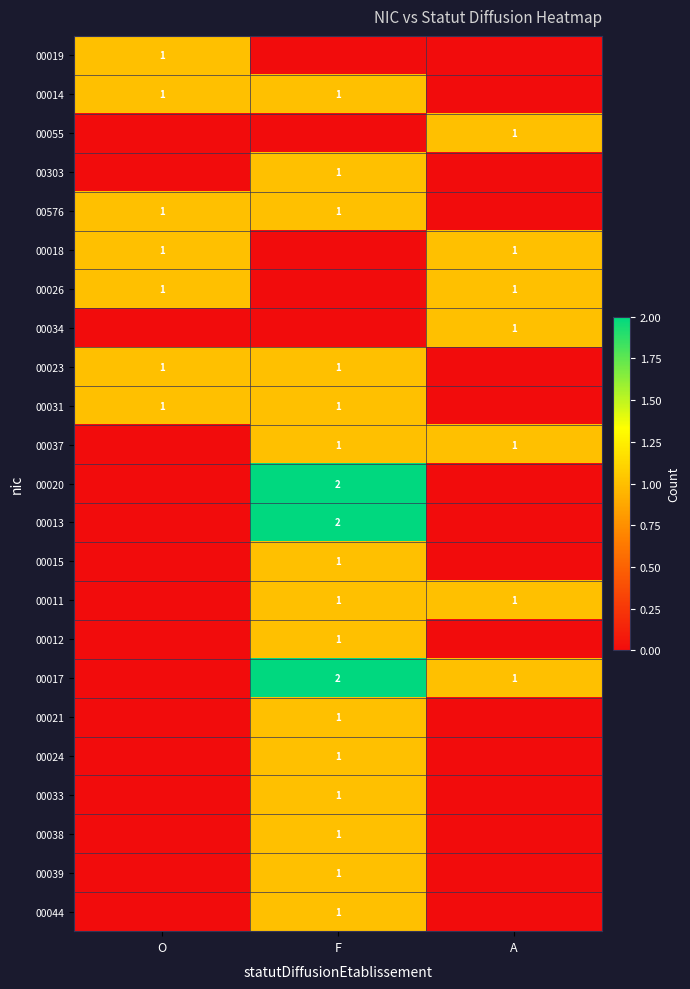

The value of 00033 at F is 0. True or false?

False